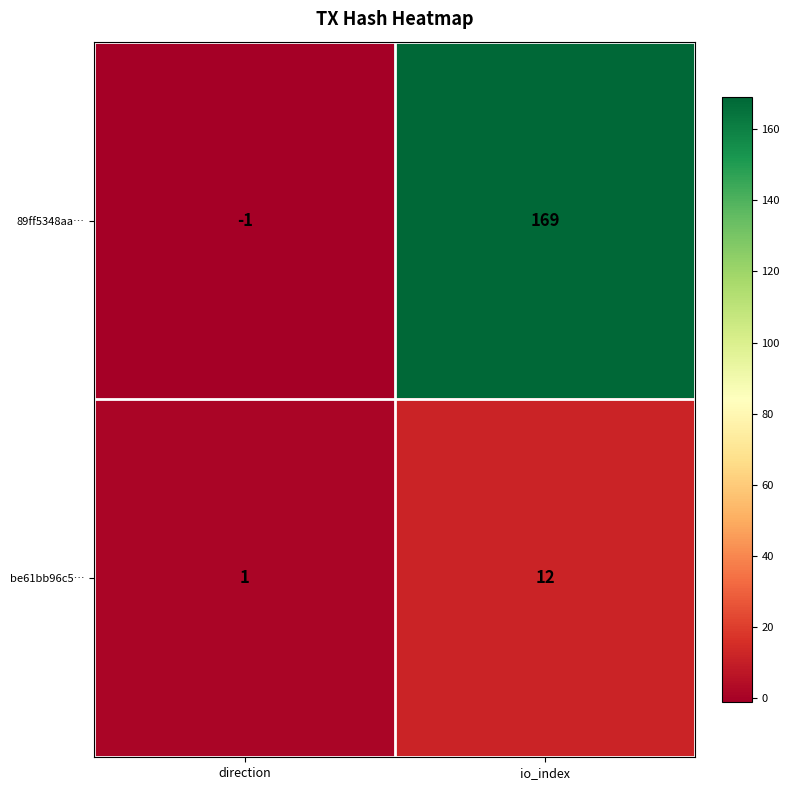

What is the maximum value shown in the chart?

169